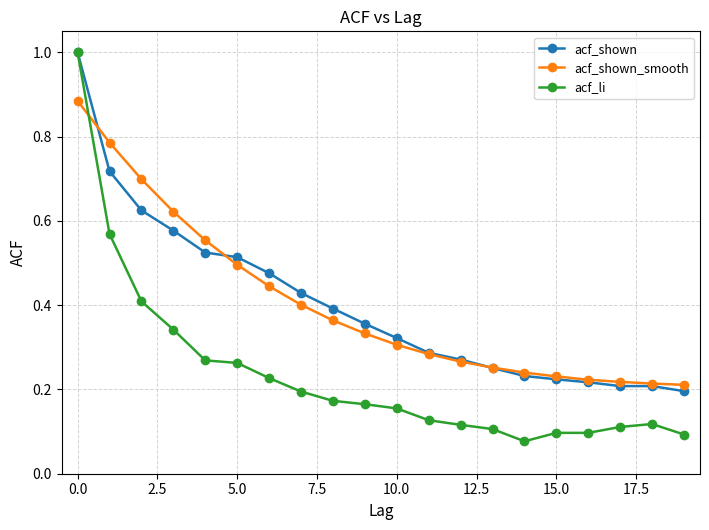

What is the value of the acf_shown point at the 1st from the left?

1.0